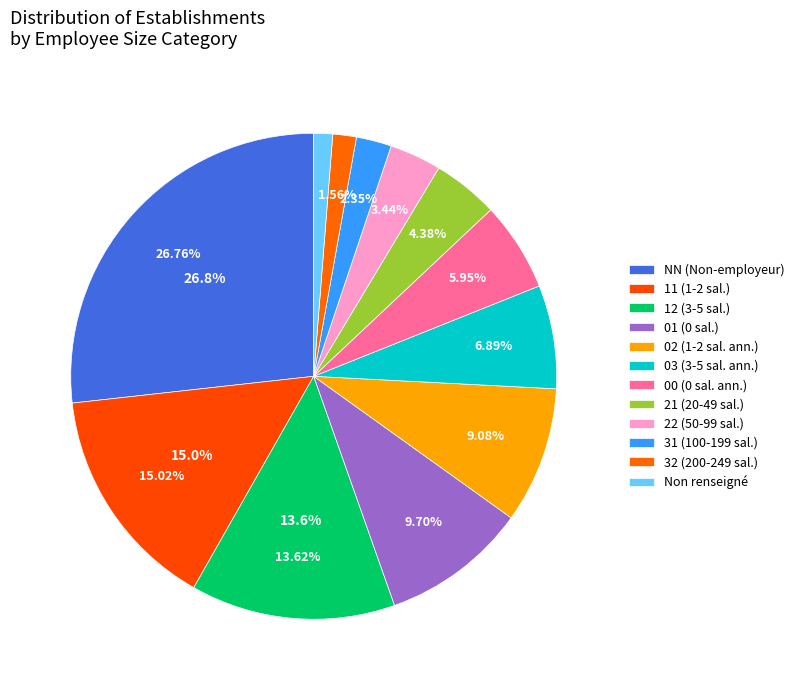

To the nearest percent, what percentage of the pie is 31?

2%